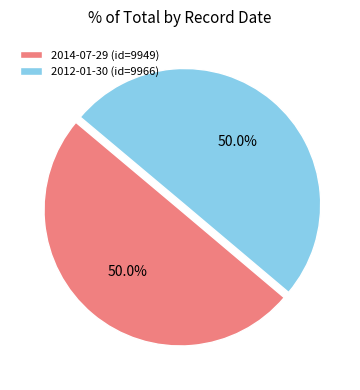

What is the ratio of the value at 2014-07-29 (id=9949) to the value at 2012-01-30 (id=9966)?

1.0